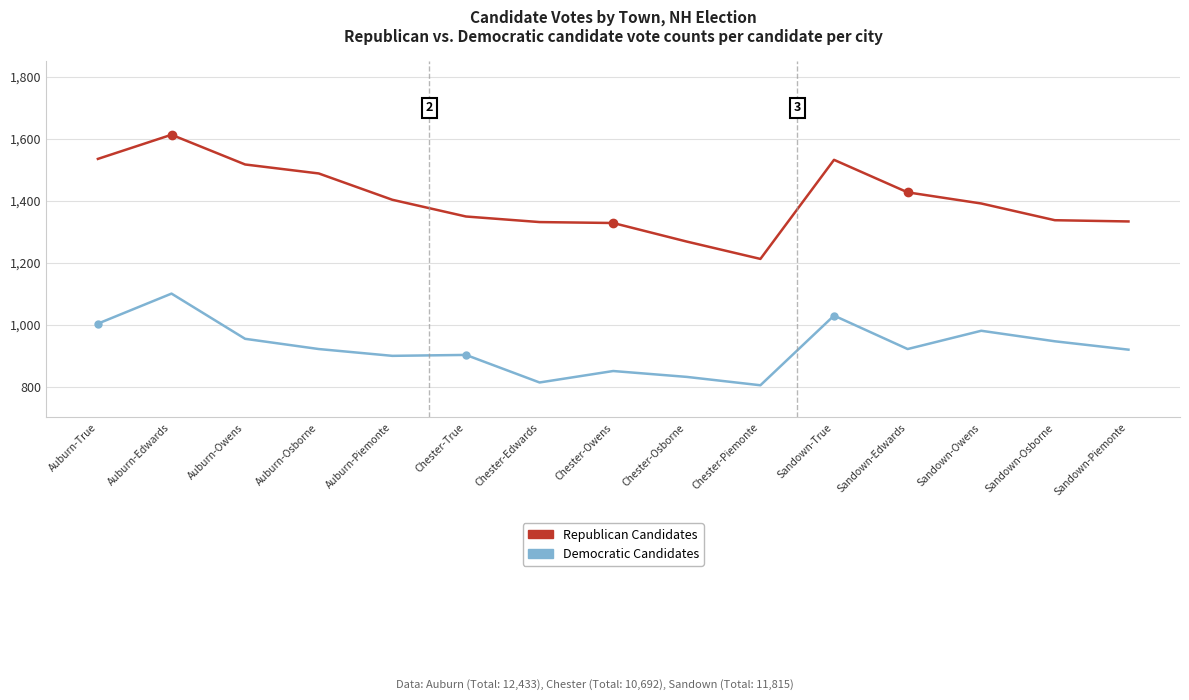

True or false: Republican Candidates has a value of 1427 at Sandown-Edwards.

True